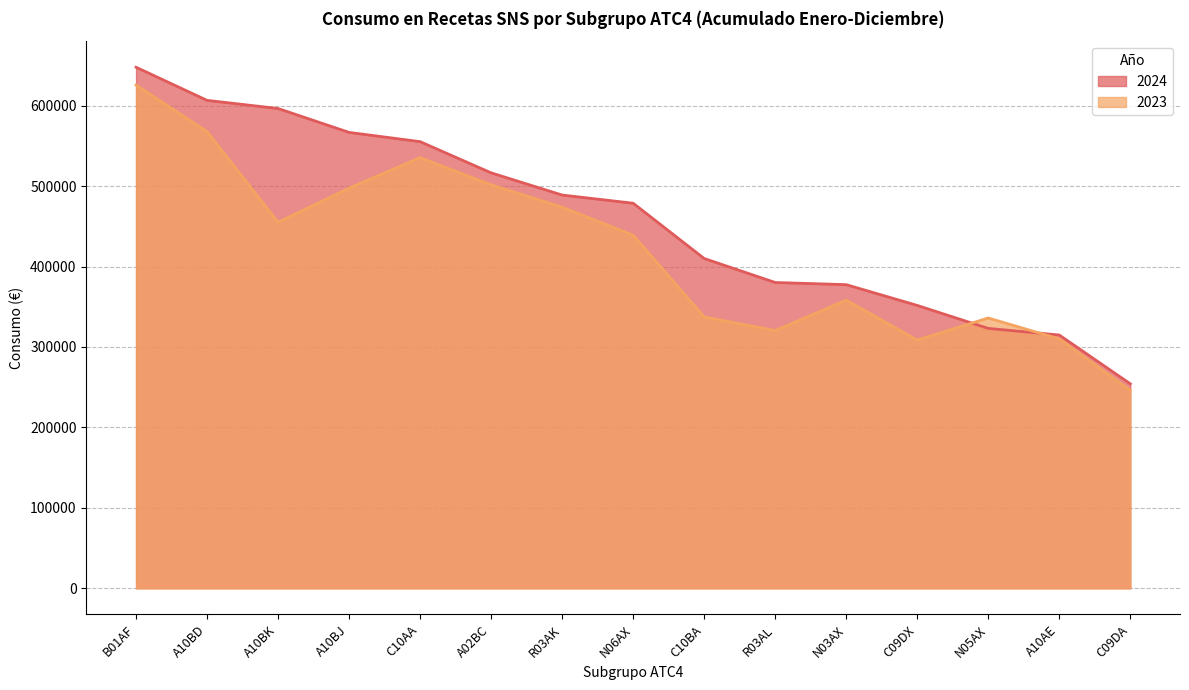

Is it true that 2023 equals 497502.2 at A10BJ?

True